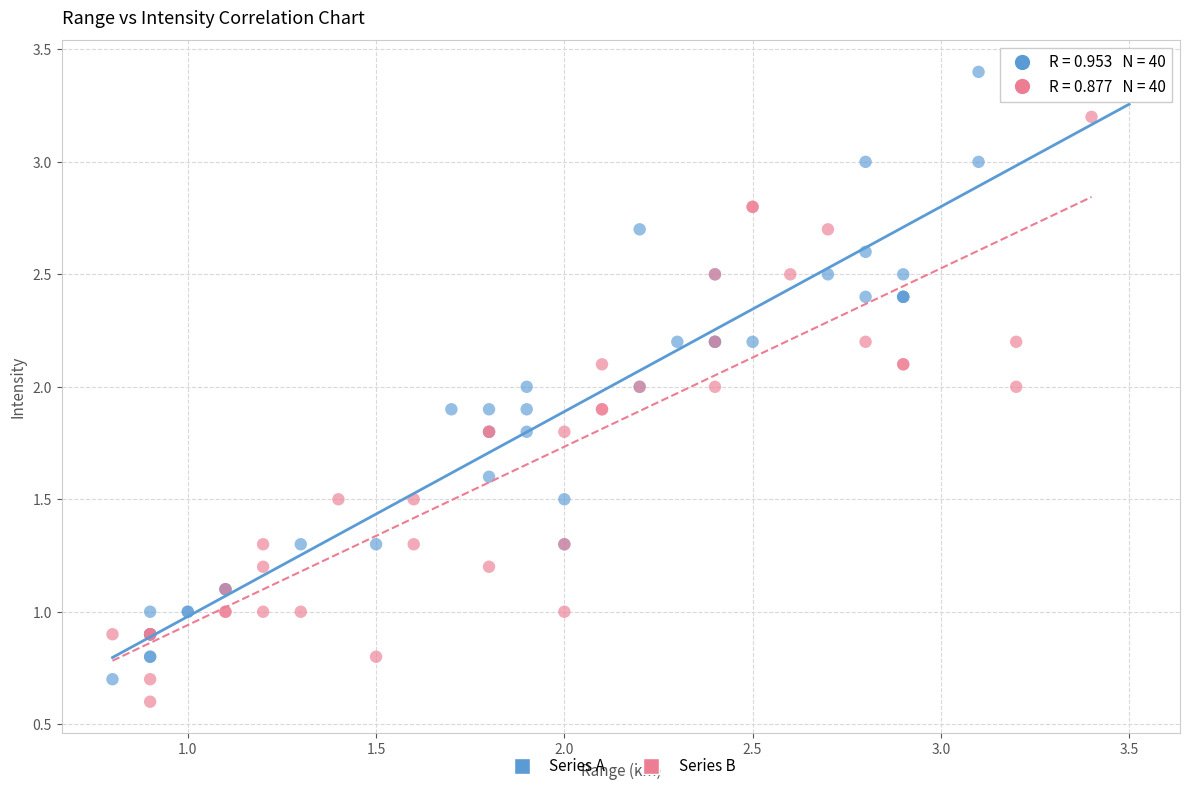

Which series reaches the maximum Y coordinate?

Series A